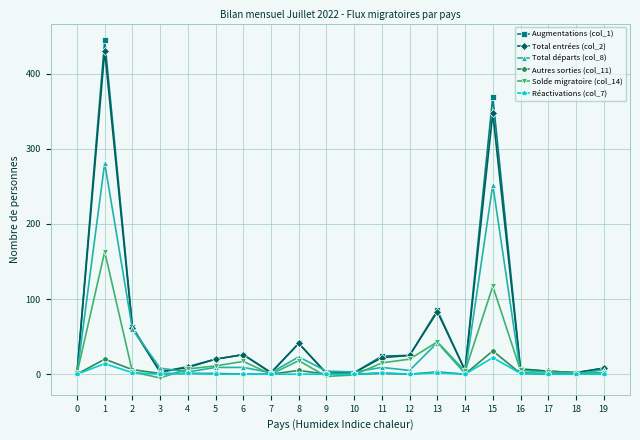

Which series has the largest range (max minus min)?

Augmentations (col_1)